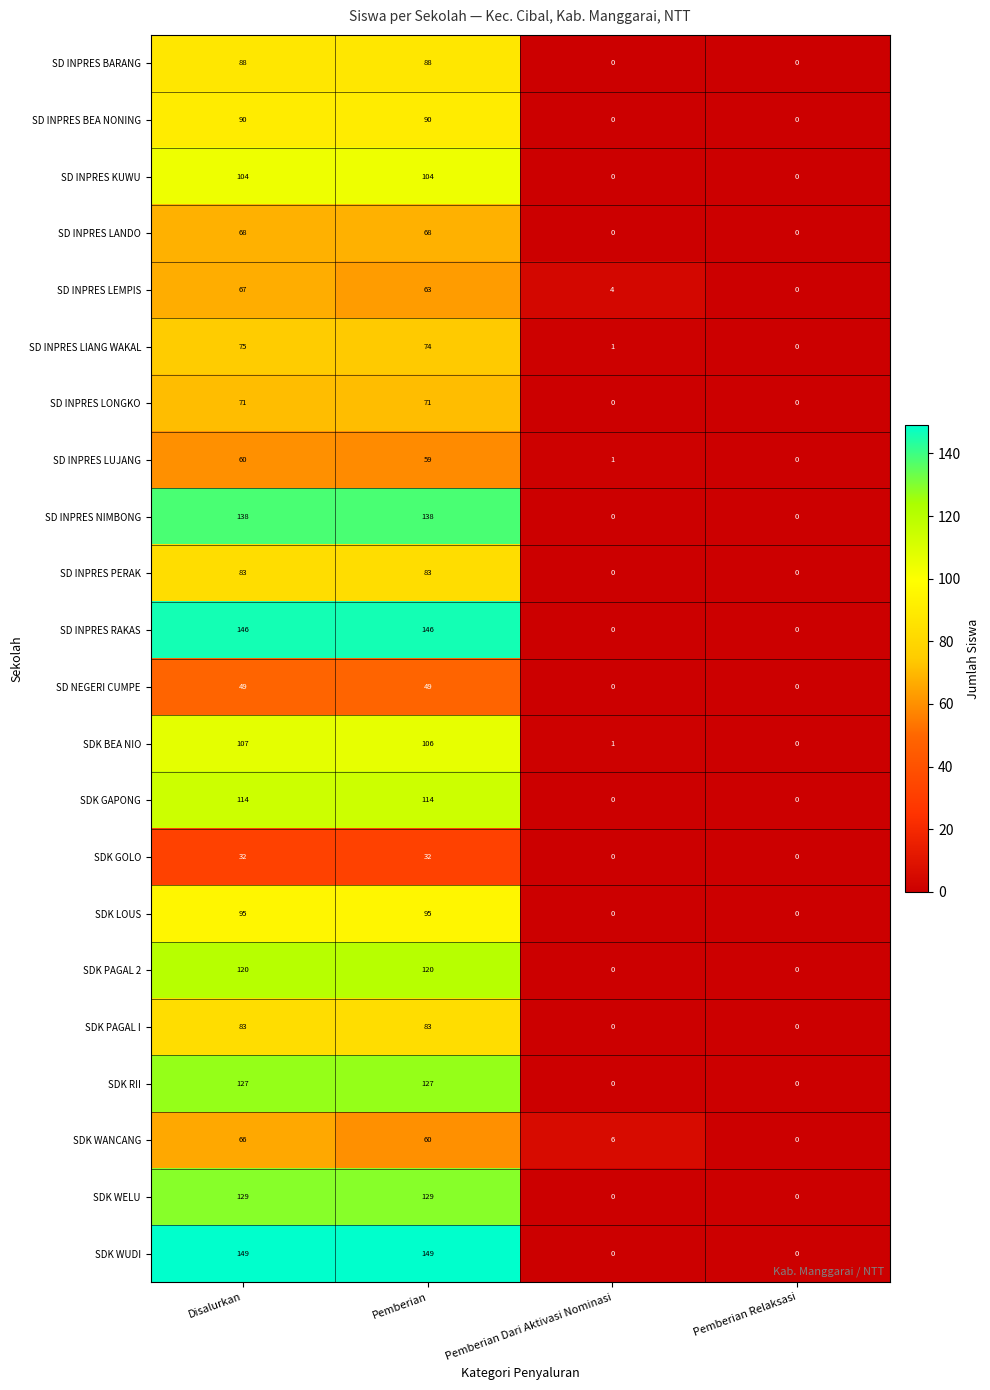

What is the highest value of the SD INPRES LANDO series?

68